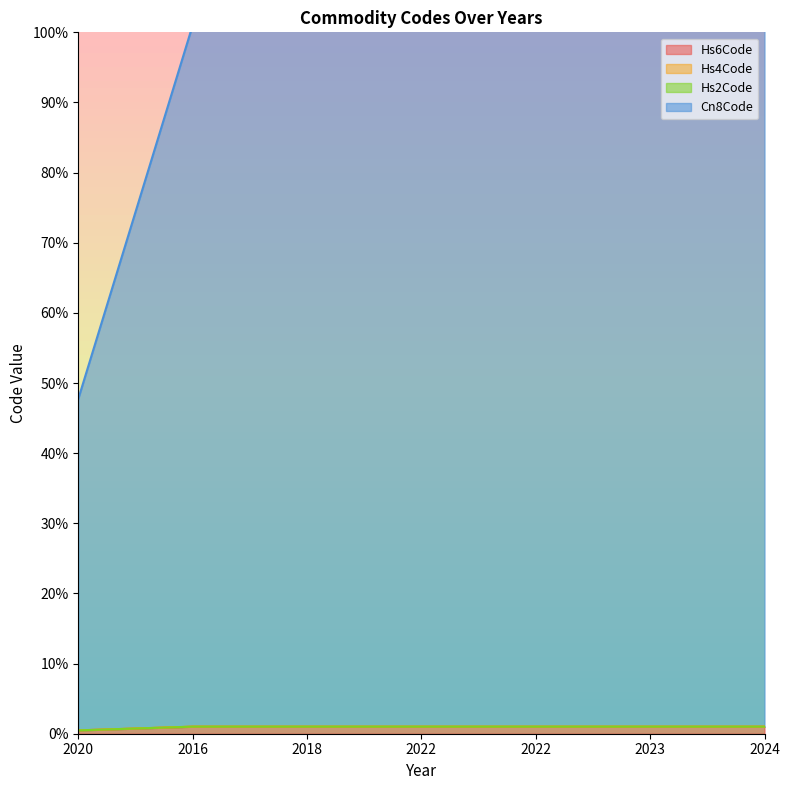

What is the label of the 5th point from the right?

2018